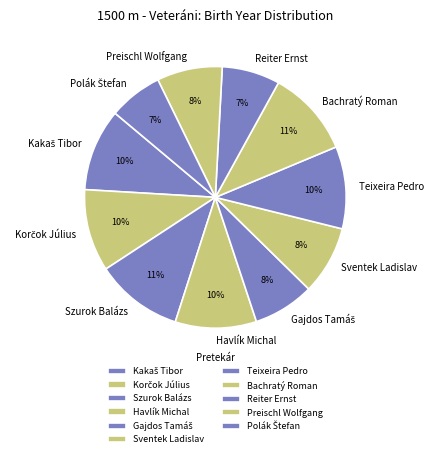

Is there a majority slice in this chart?

No